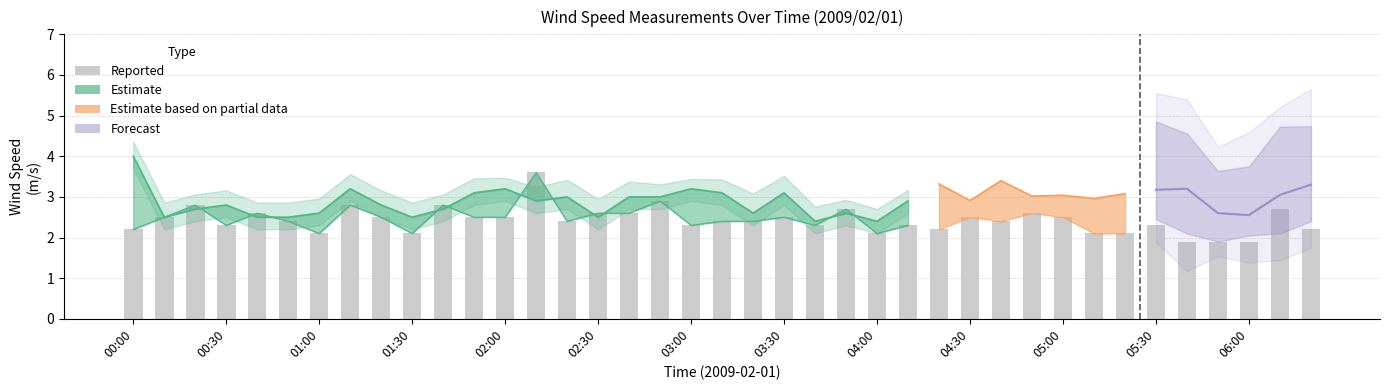

What is the average value?

2.4